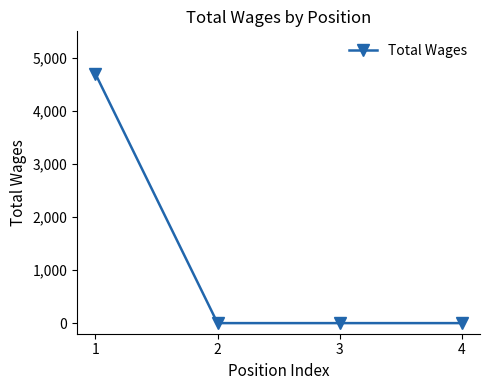

The chart shows a value of 0 at 4. True or false?

True